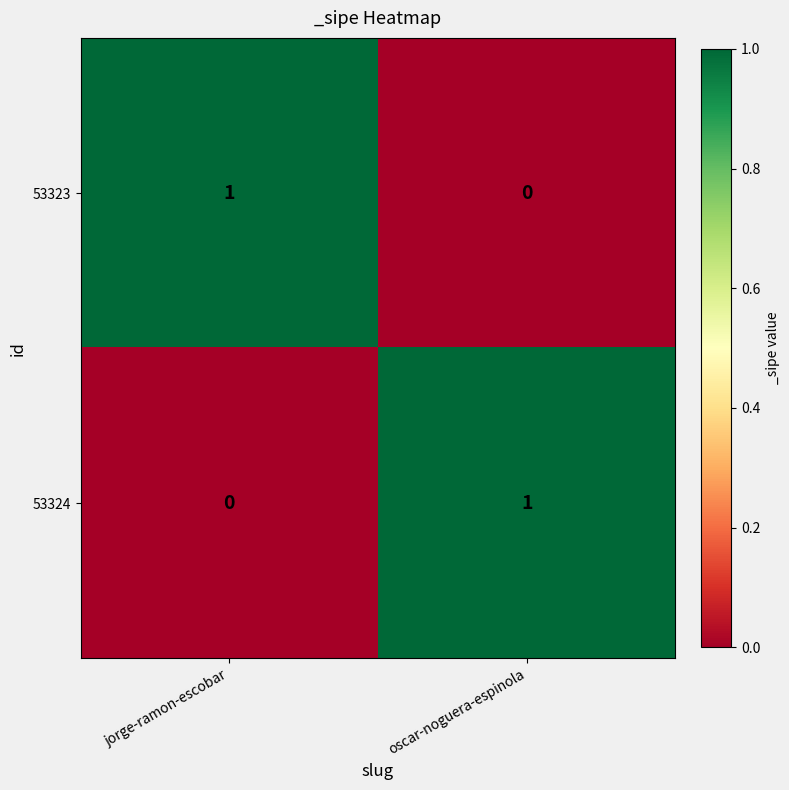

At how many categories does at least one series exceed 0?

2